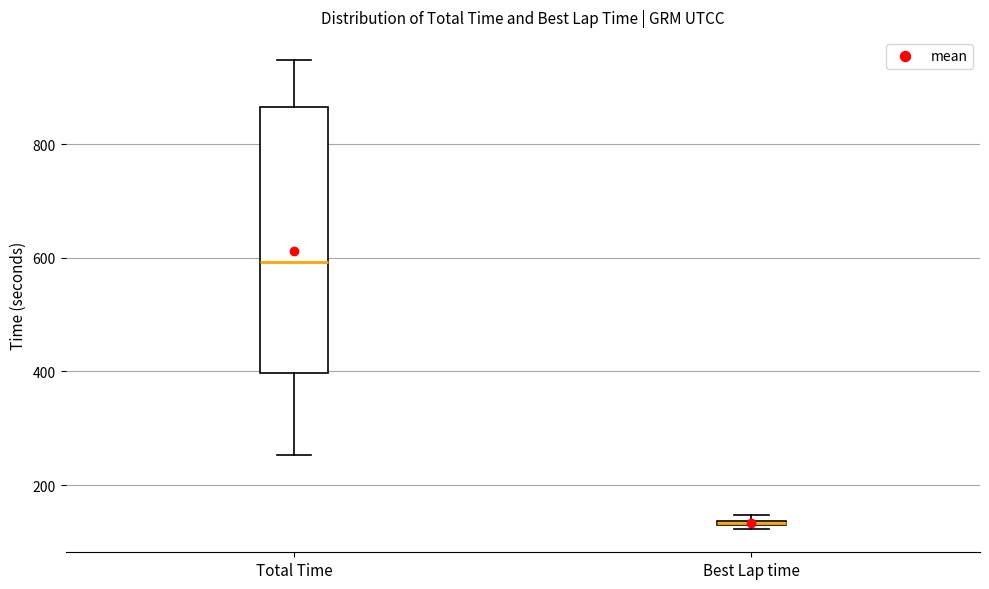

Which box's median line is the highest?

Total Time